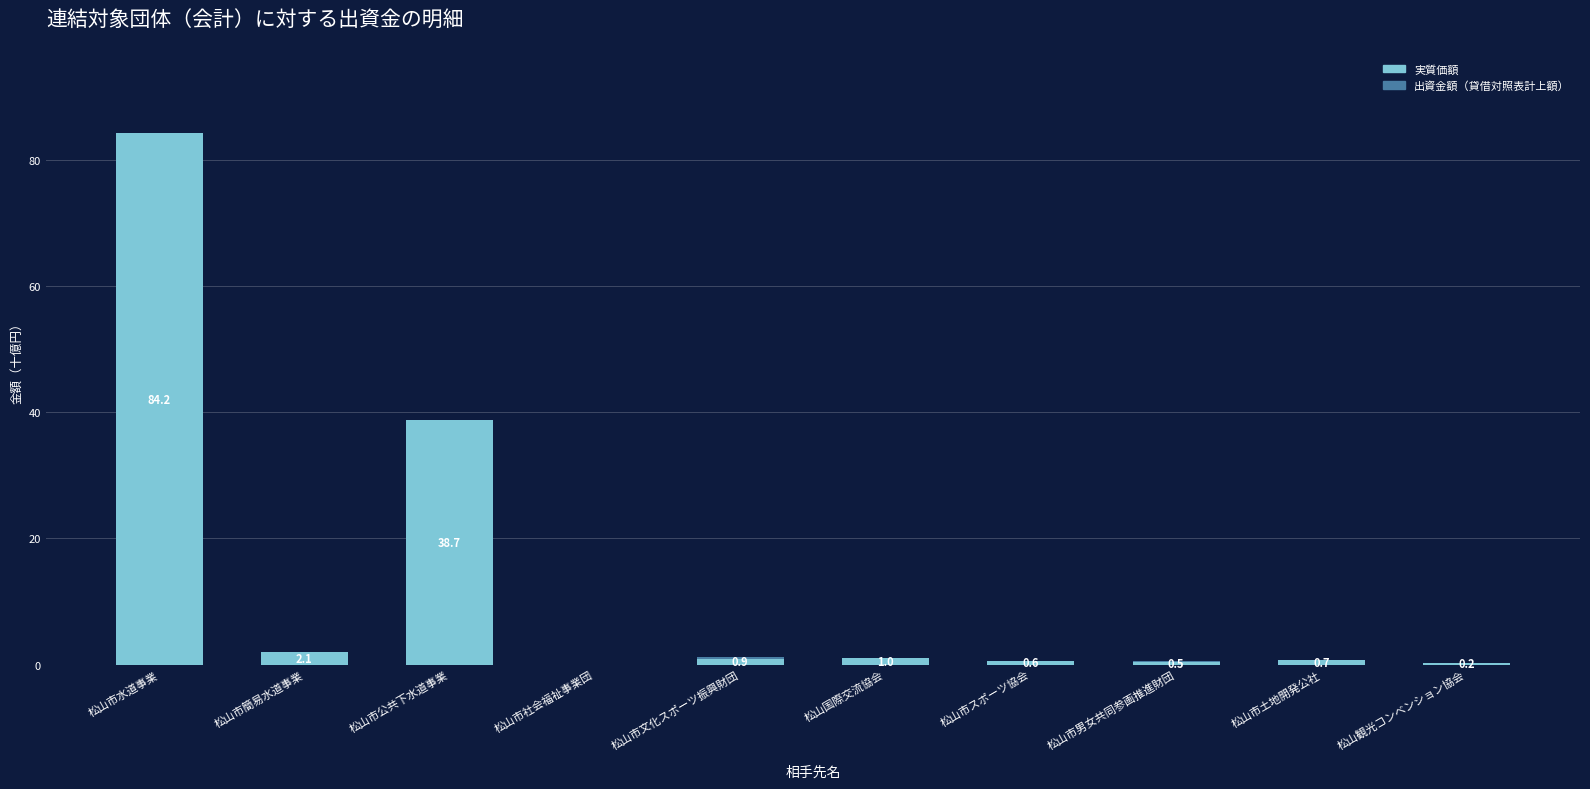

Are the bars horizontal?

No